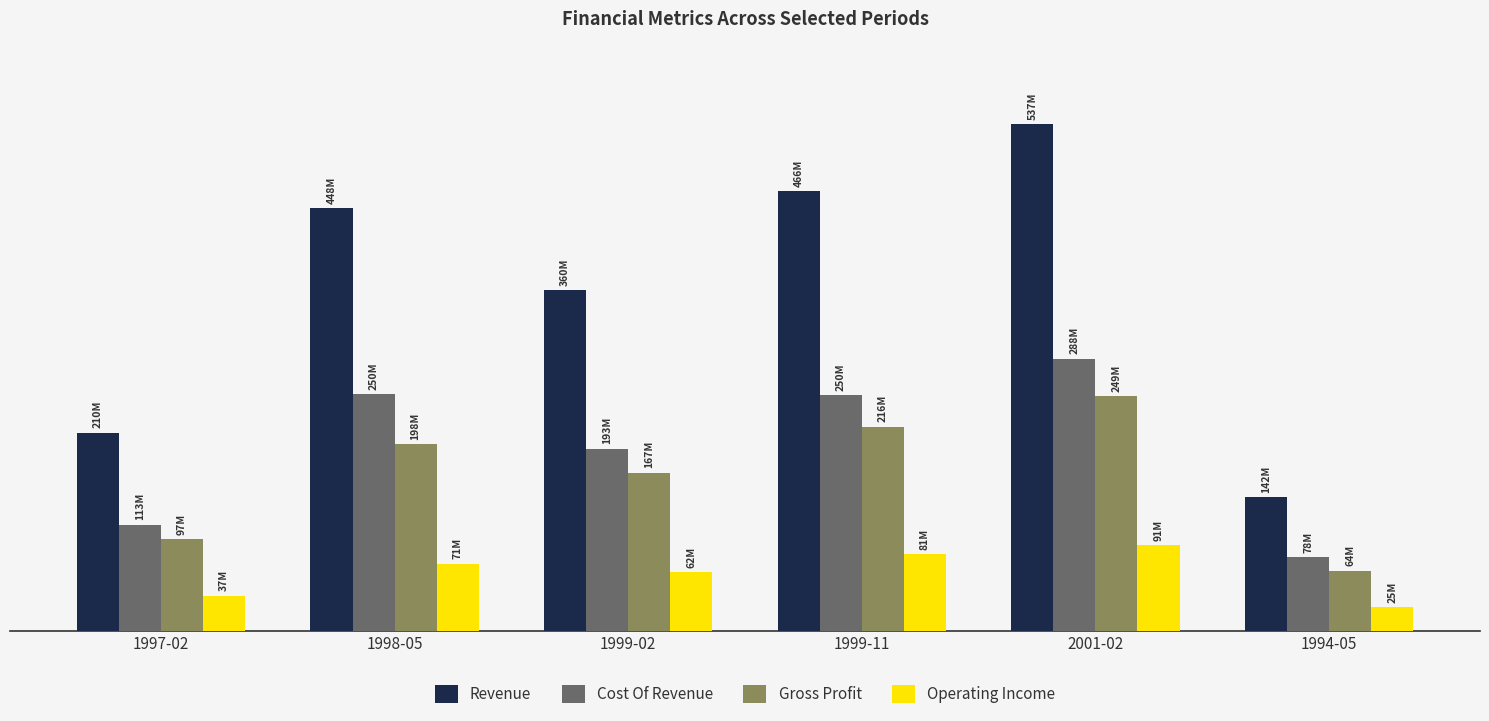

Which has a higher value, 1999-11 or 2001-02?

2001-02